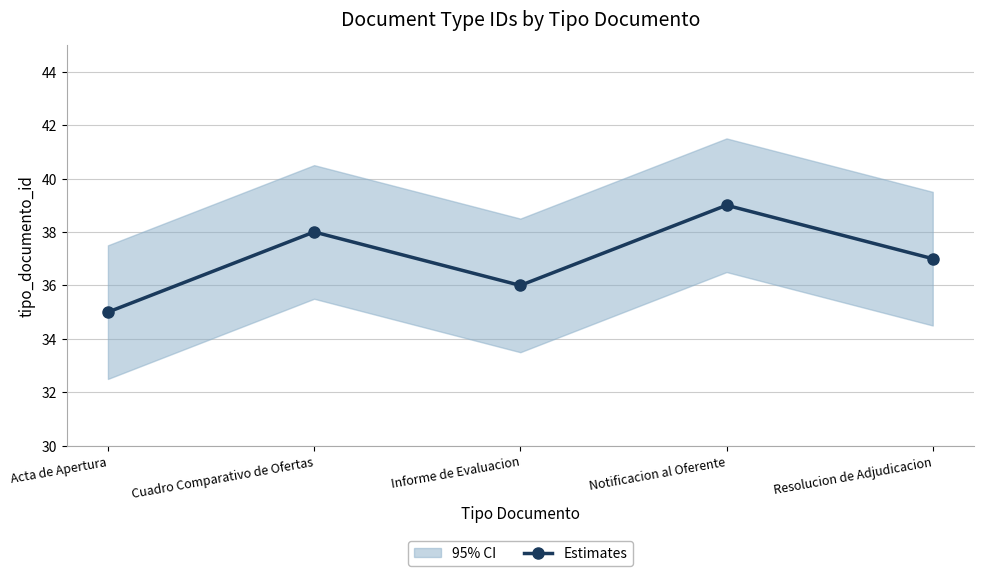

True or false: the data shows 38 at Cuadro Comparativo de Ofertas.

True